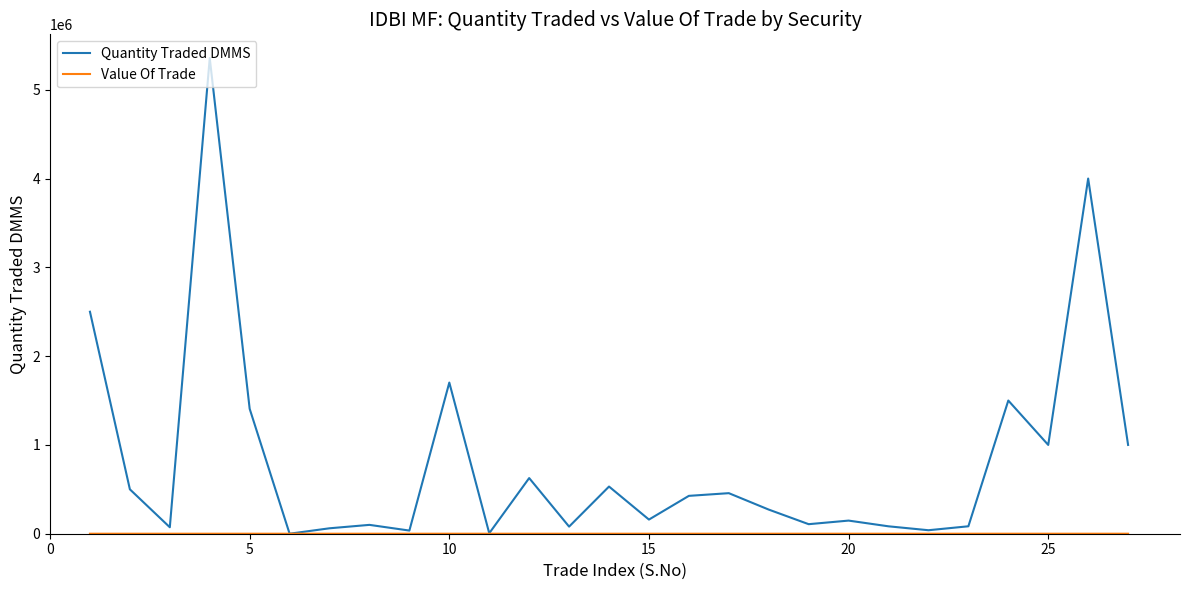

True or false: Quantity Traded DMMS has more than 1 interior local peaks.

True